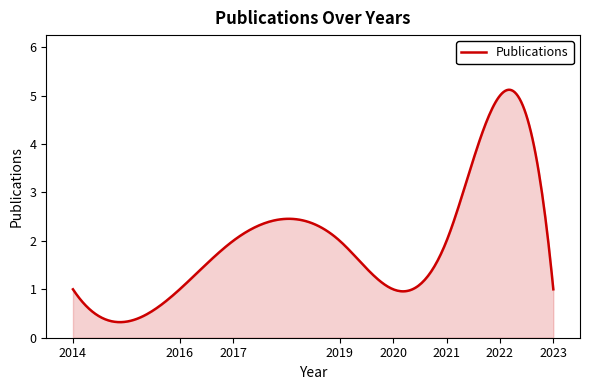

What is the difference between the maximum and minimum values?

4.8